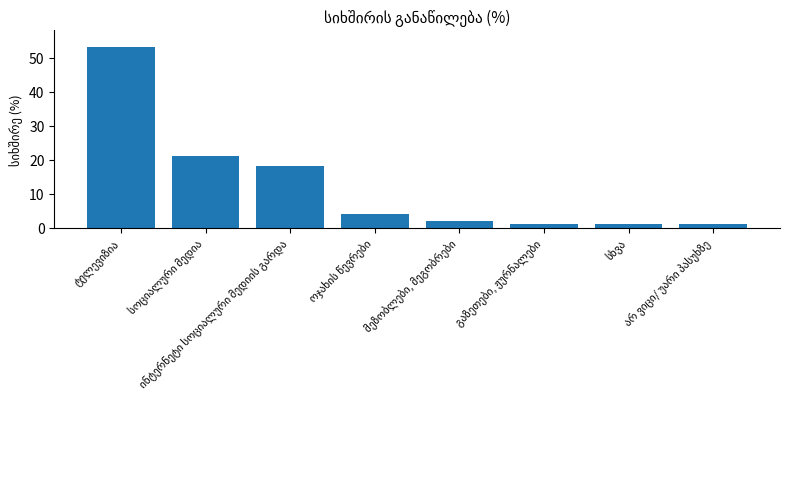

Reading left to right, extract all data points from this chart.

53	21	18	4	2	1	1	1